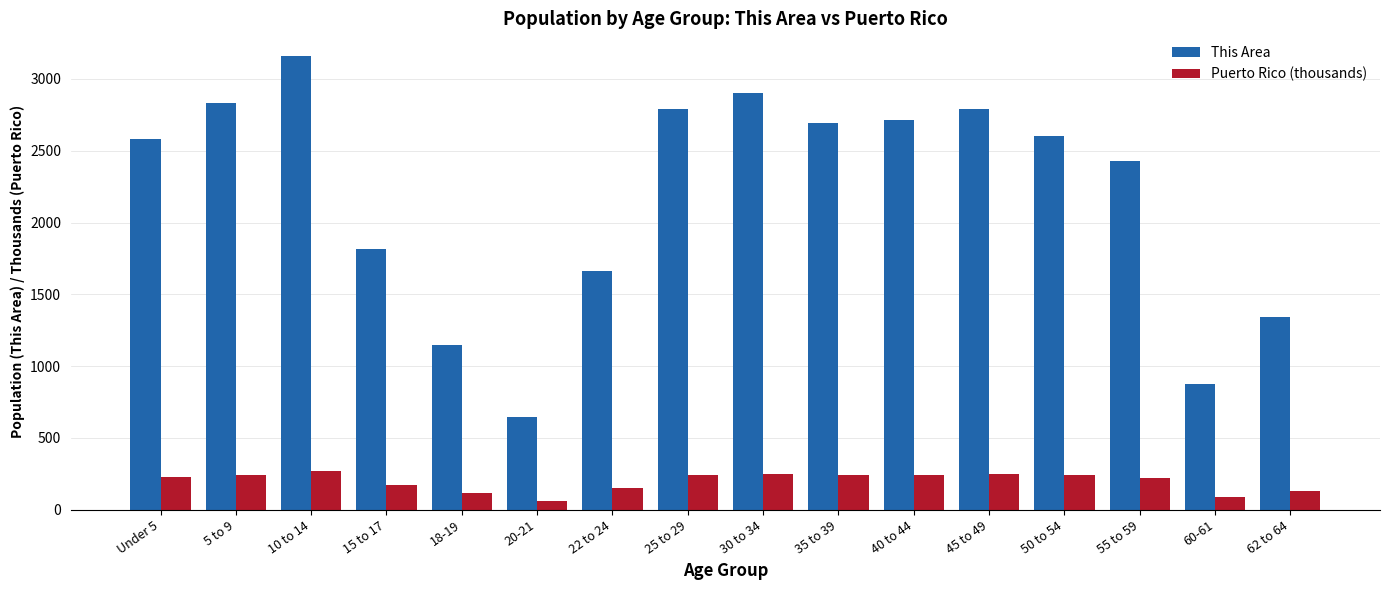

What is the value of the Puerto Rico (thousands) bar at the 10th from the left?

241.3